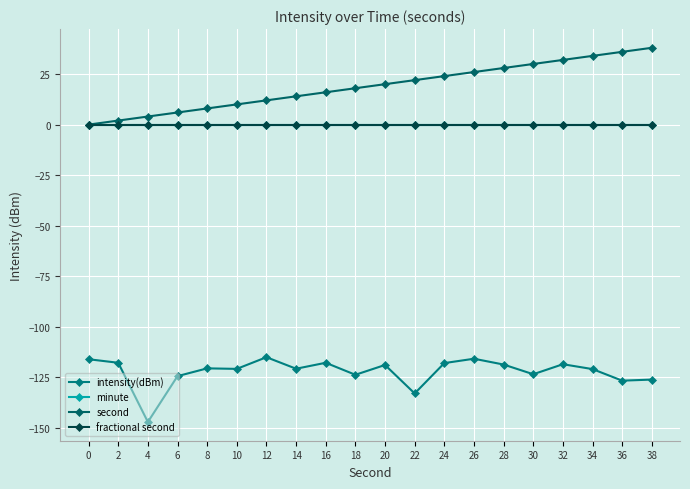

How many data points does each series have?

20